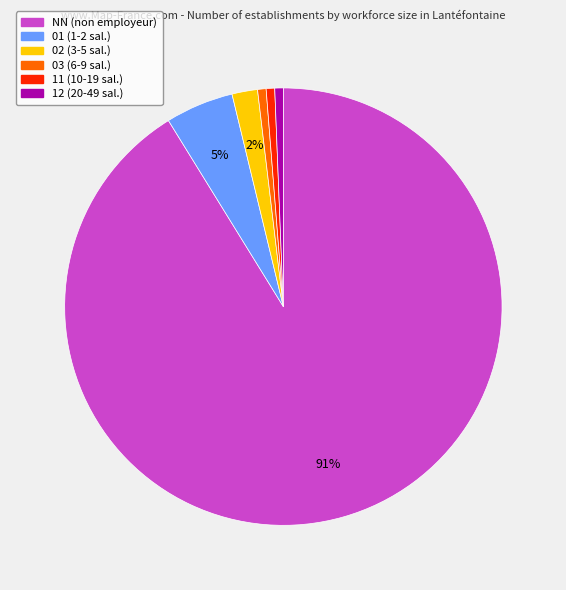

Combined, do 02 and 01 account for over 50%?

No